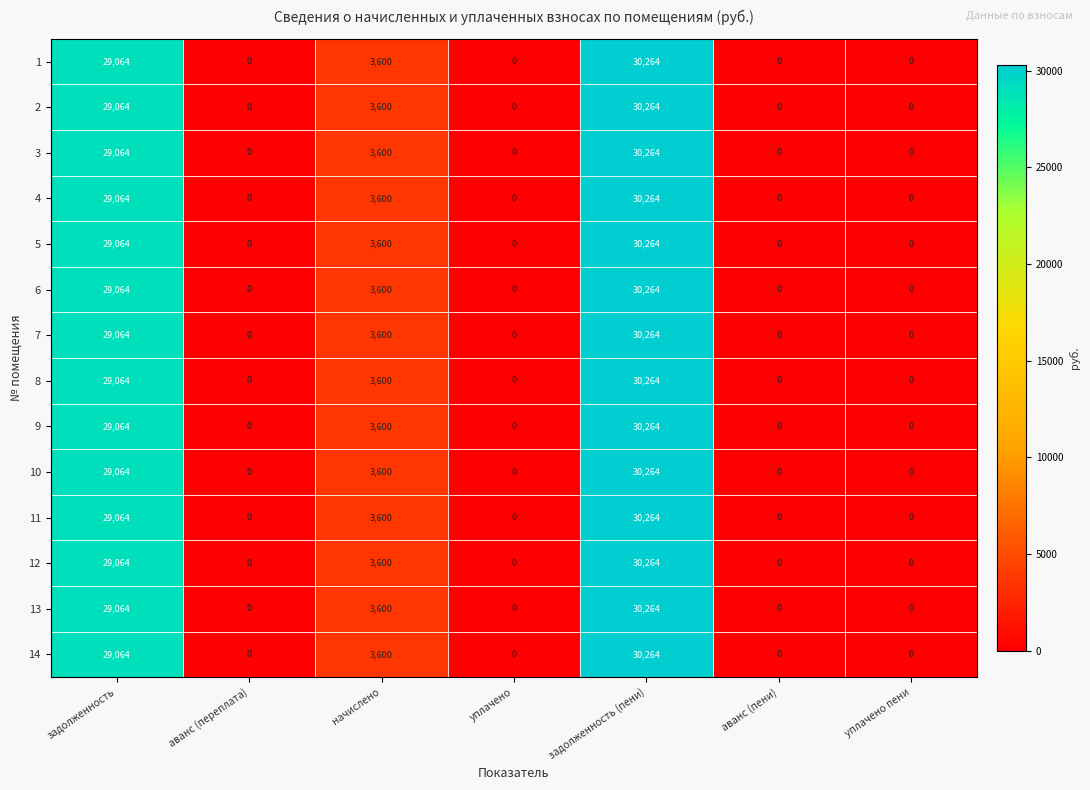

The value of 3 at уплачено is 18564. True or false?

False